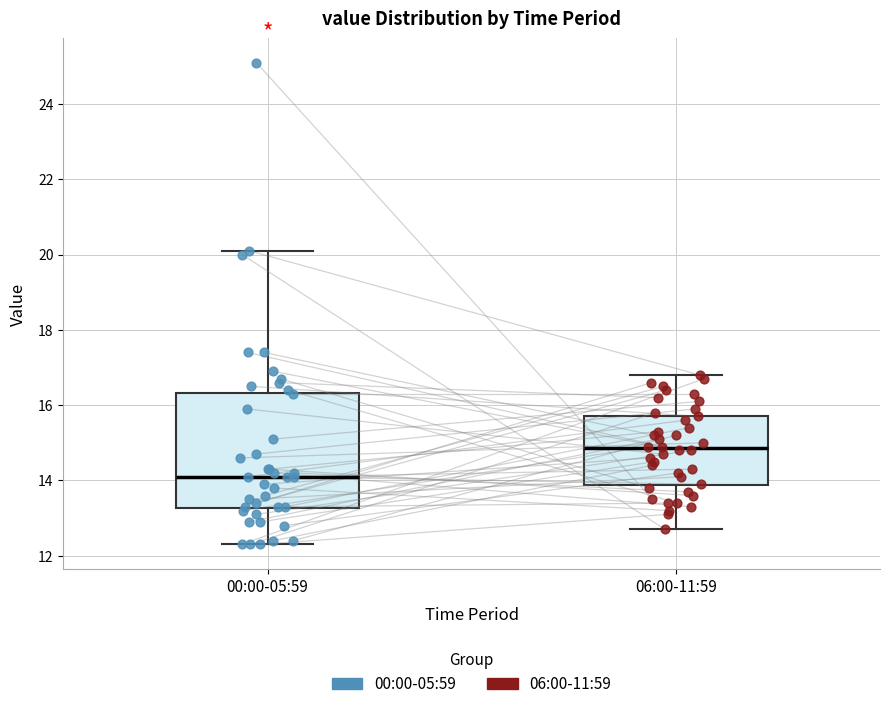

Reading left to right, read every box against the y-axis: the position of its median line, the range the box covers, and the ends of its whiskers. The values are not printed on the chart, so give them approximately, as read against the axis.

00:00-05:59: median 14.2, box 13.2 to 16.4, whiskers 12.4 to 20.2
06:00-11:59: median 14.8, box 13.8 to 15.8, whiskers 12.8 to 16.8